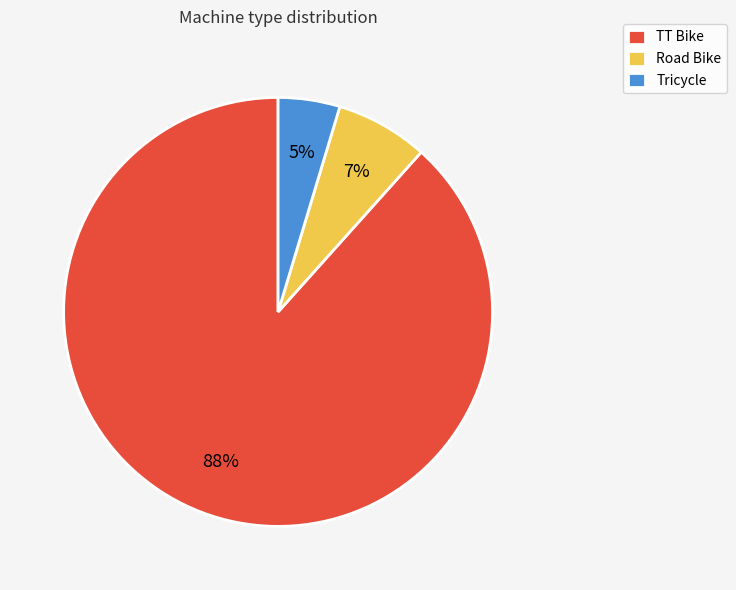

True or false: Road Bike accounts for 14% of the total.

False